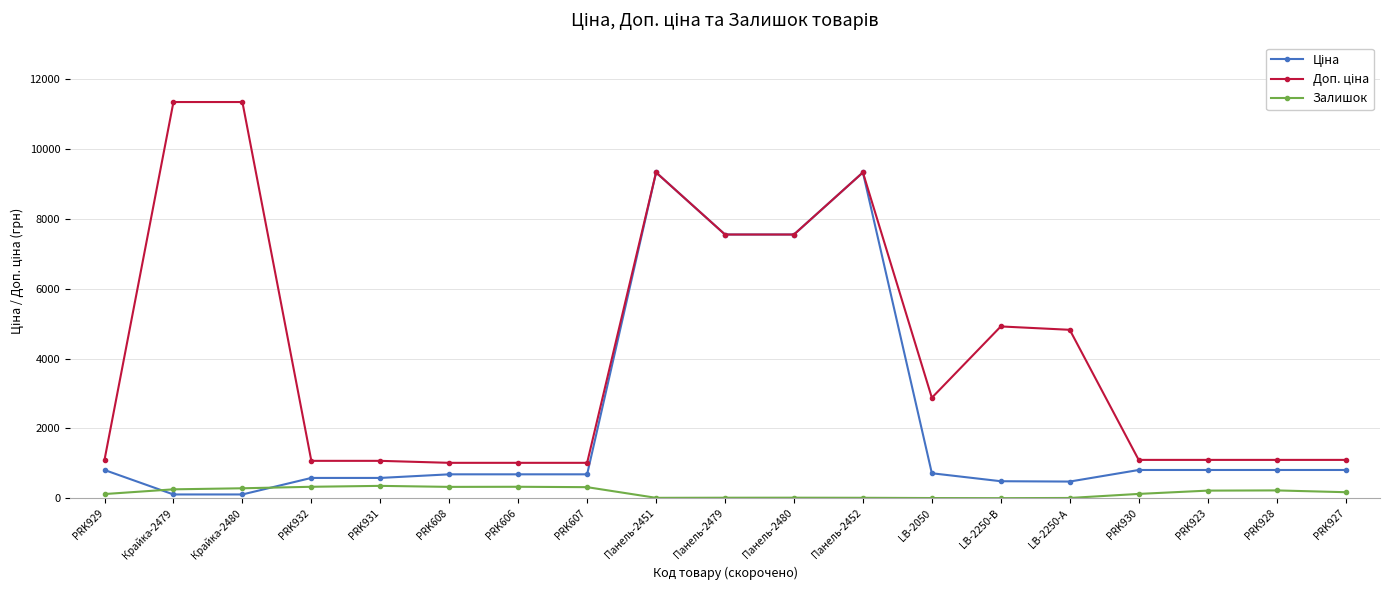

What is the label of the 17th point from the right?

Крайка-2480